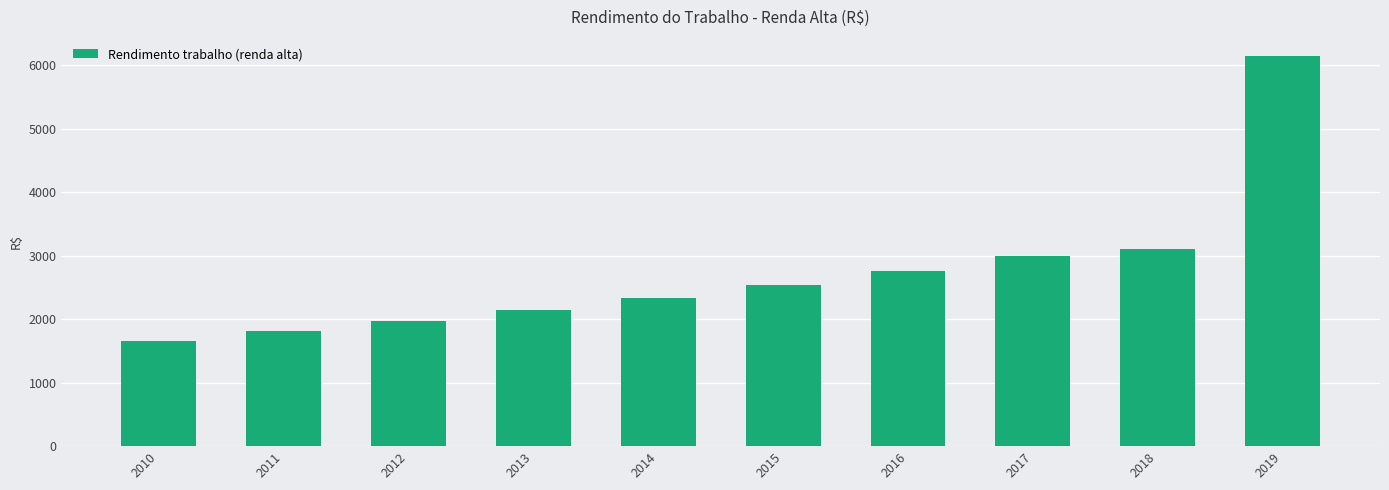

What is the sum of the values at 2019 and 2012?

8106.5